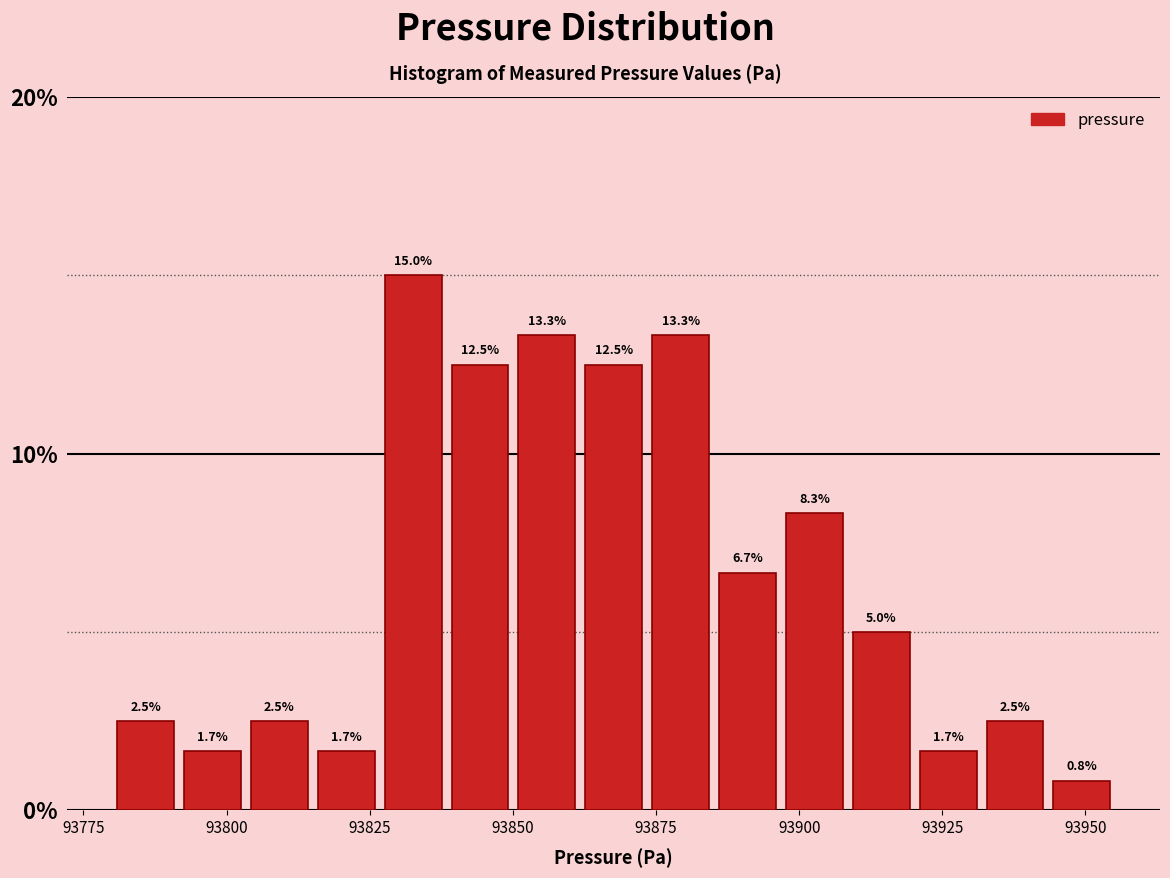

Read against the x-axis, roughly where is the centre of the tallest bar?

93835